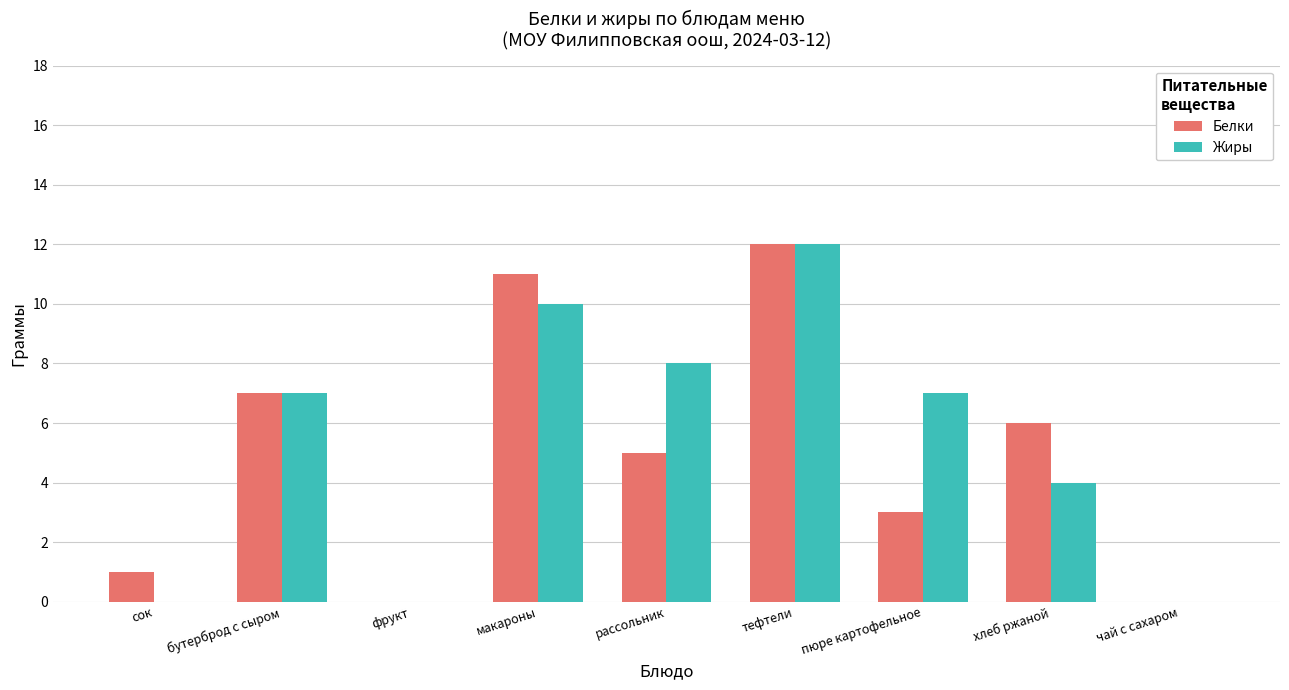

How many categories are shown in the chart?

9